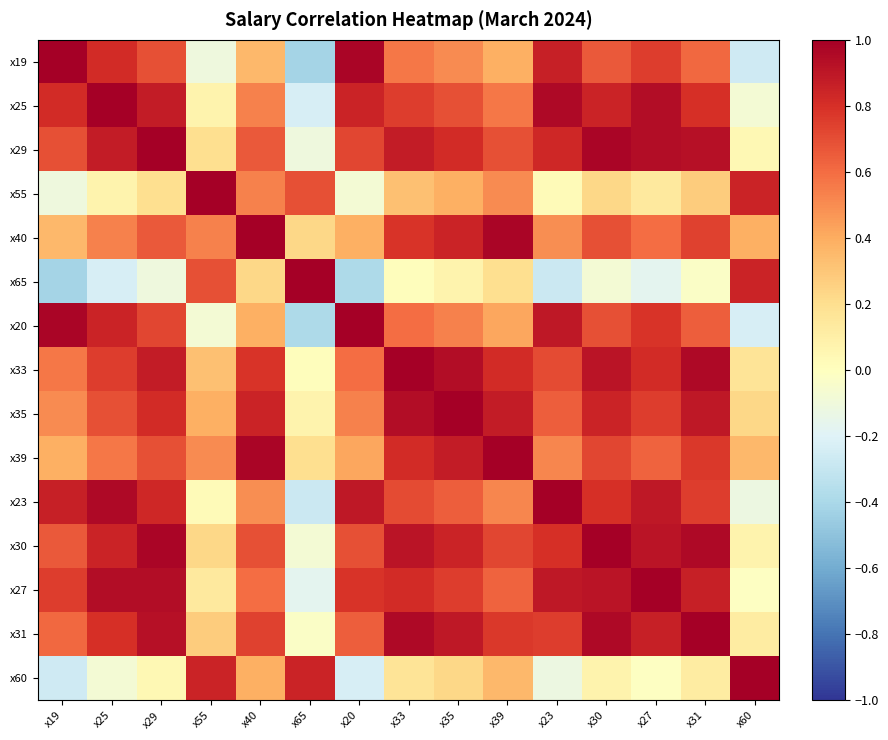

What is the minimum value shown in the chart?

-0.4